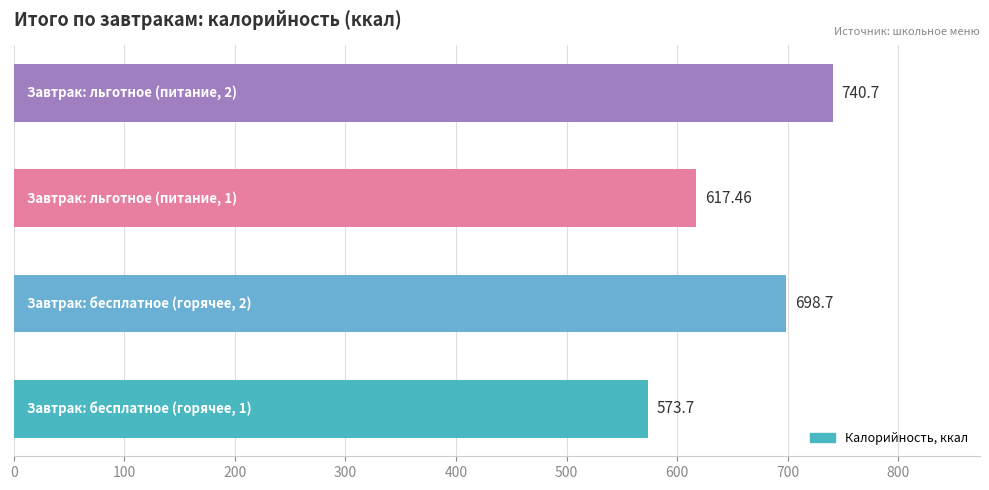

What is the sum of all values?

2630.6